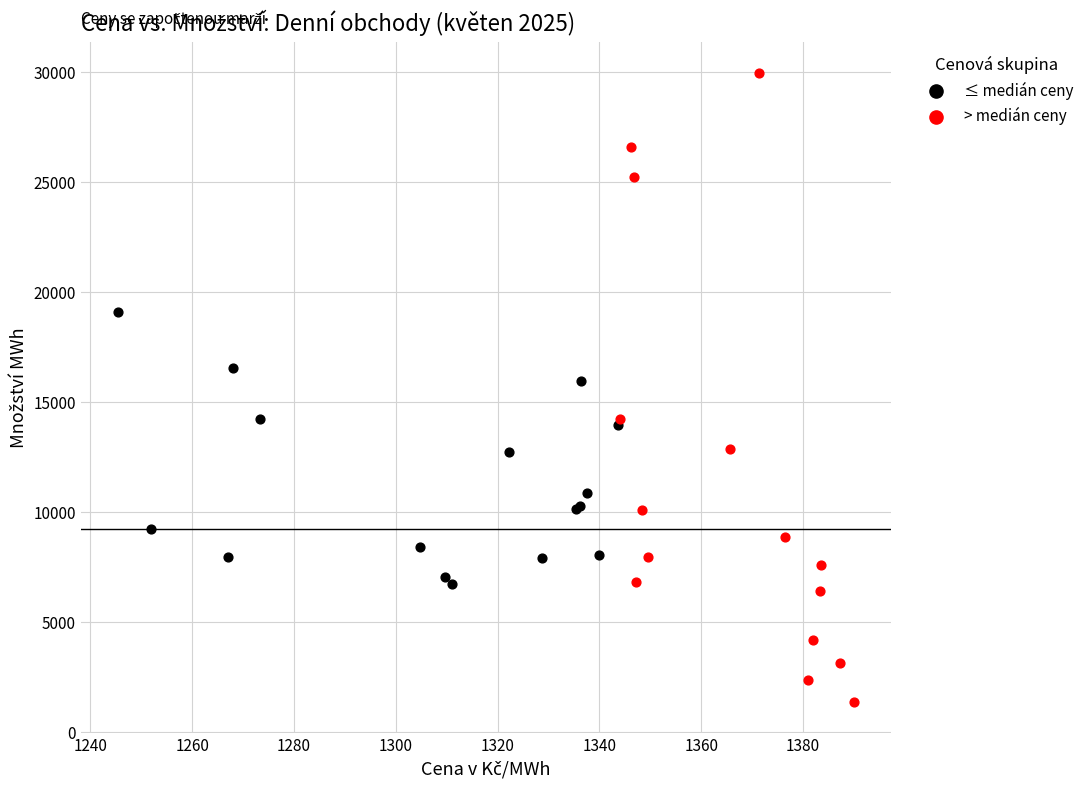

Which series reaches the minimum Y coordinate?

> medián ceny